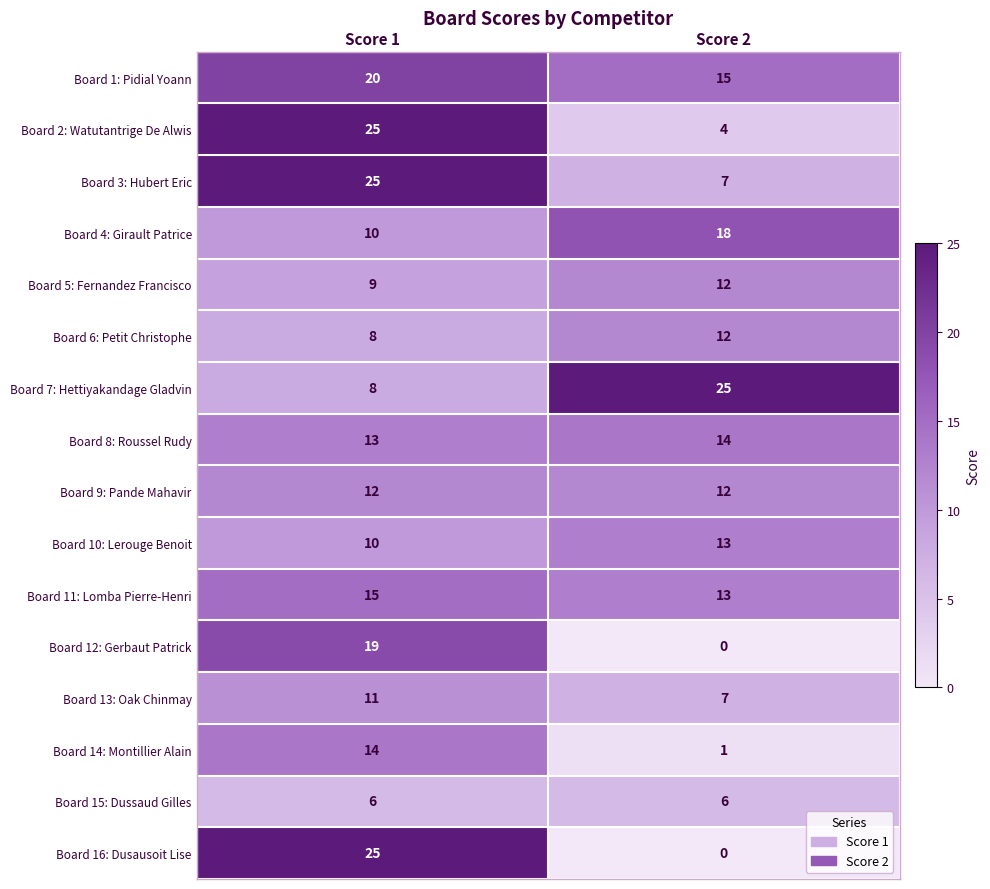

At which label is Board 6: Petit Christophe closest to 10?

Score 1